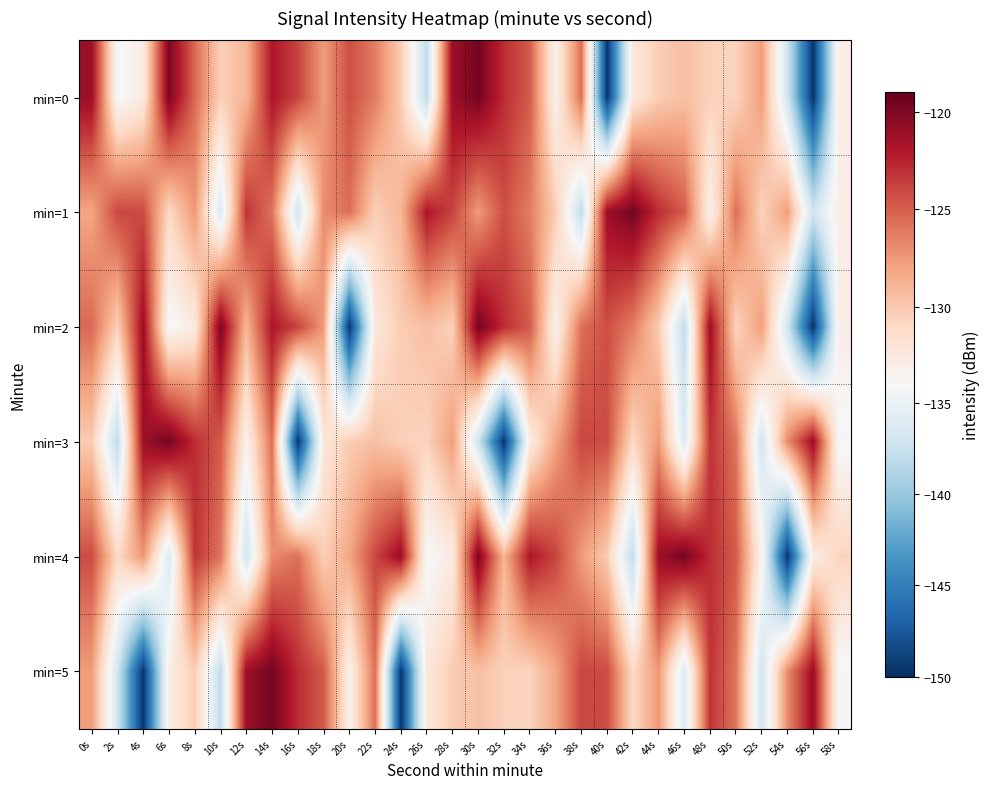

At 10s, list the series in order from smallest to largest.

min=5, min=1, min=0, min=4, min=3, min=2